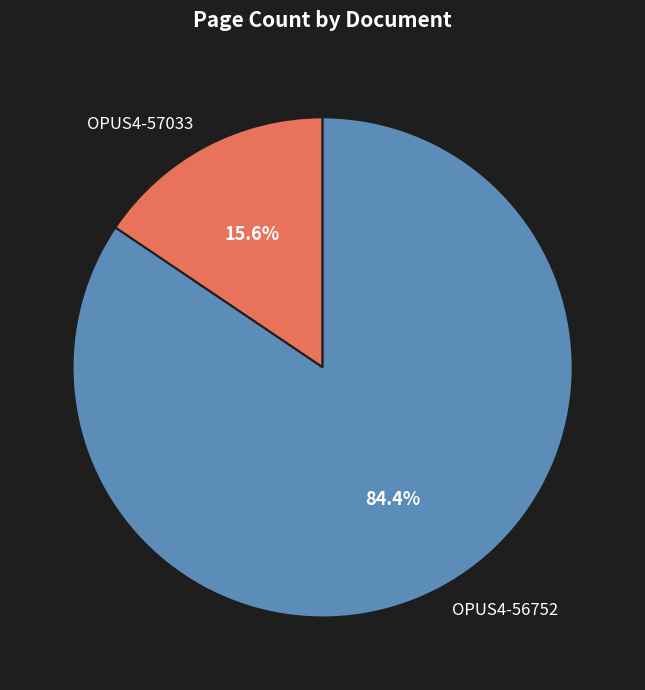

What is the smallest slice in the pie chart?

OPUS4-57033